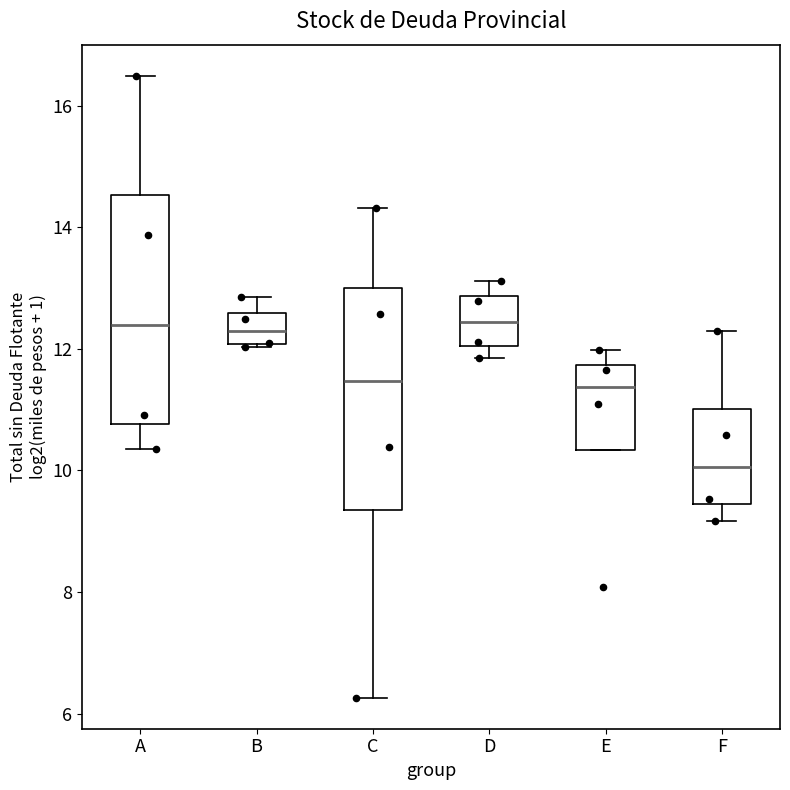

Where does the upper whisker of the box for F end on the y-axis? The values are not printed on the chart, so give them approximately, as read against the axis.

12.2